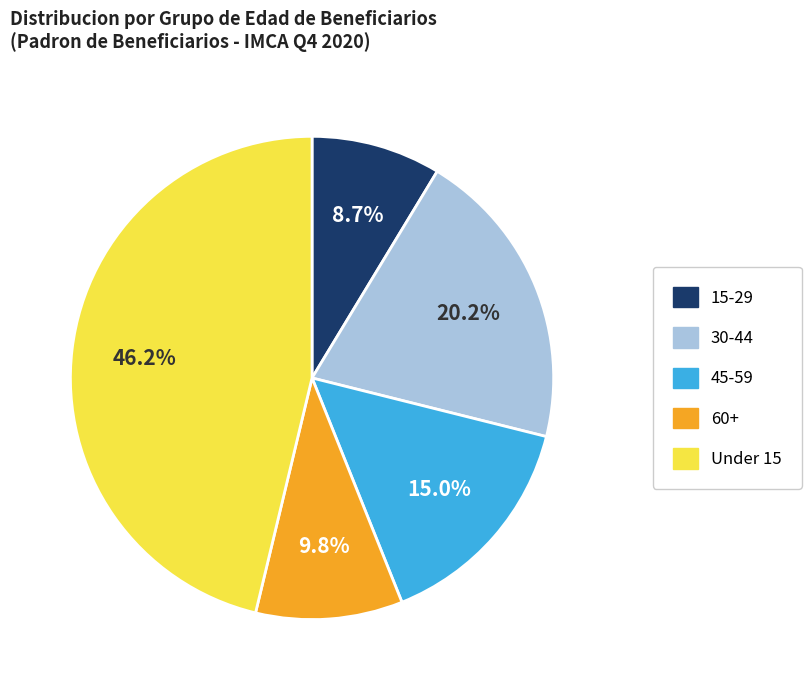

Is there any slice that represents more than half of the pie?

No